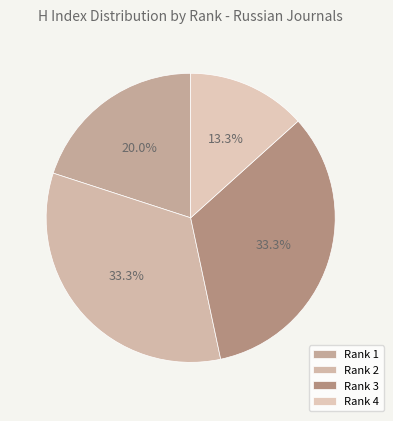

How many segments does this pie chart have?

4